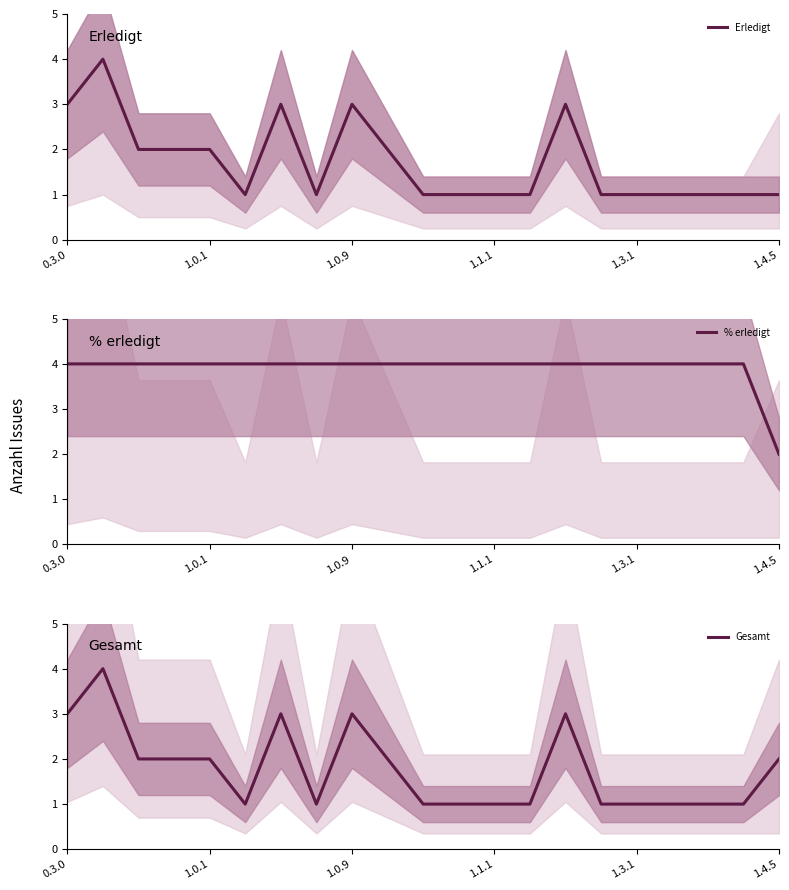

What are all the series names shown in the legend?

Erledigt, % erledigt, Gesamt